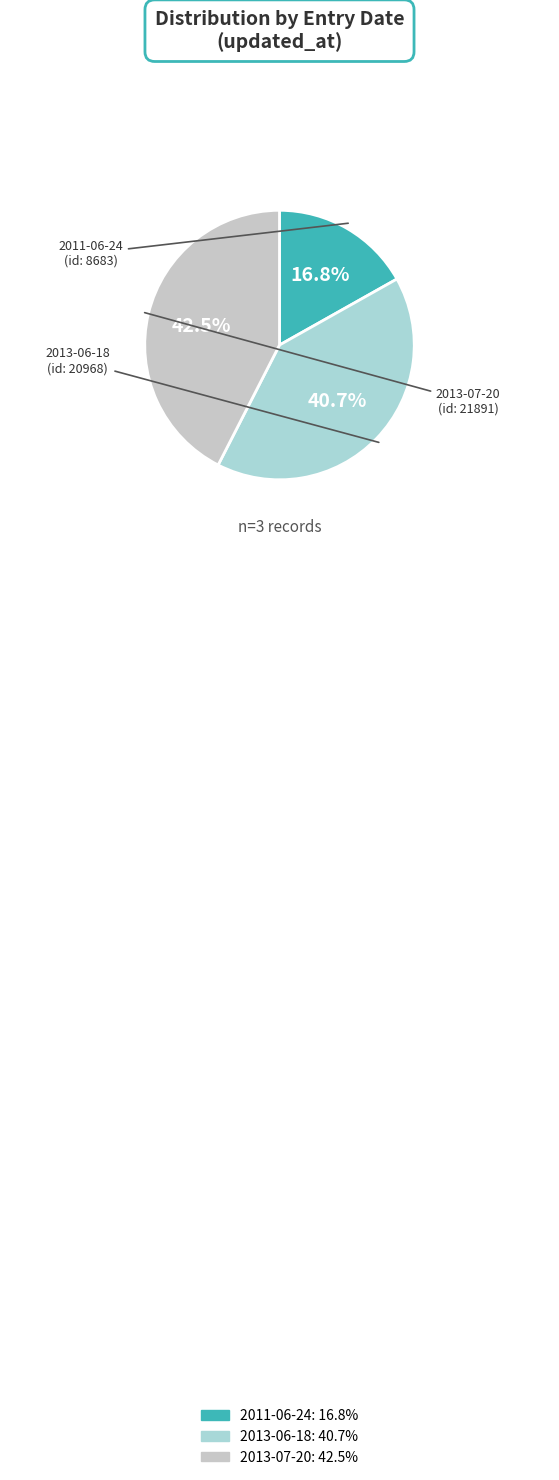

Is 2011-06-24 the majority of the pie?

No